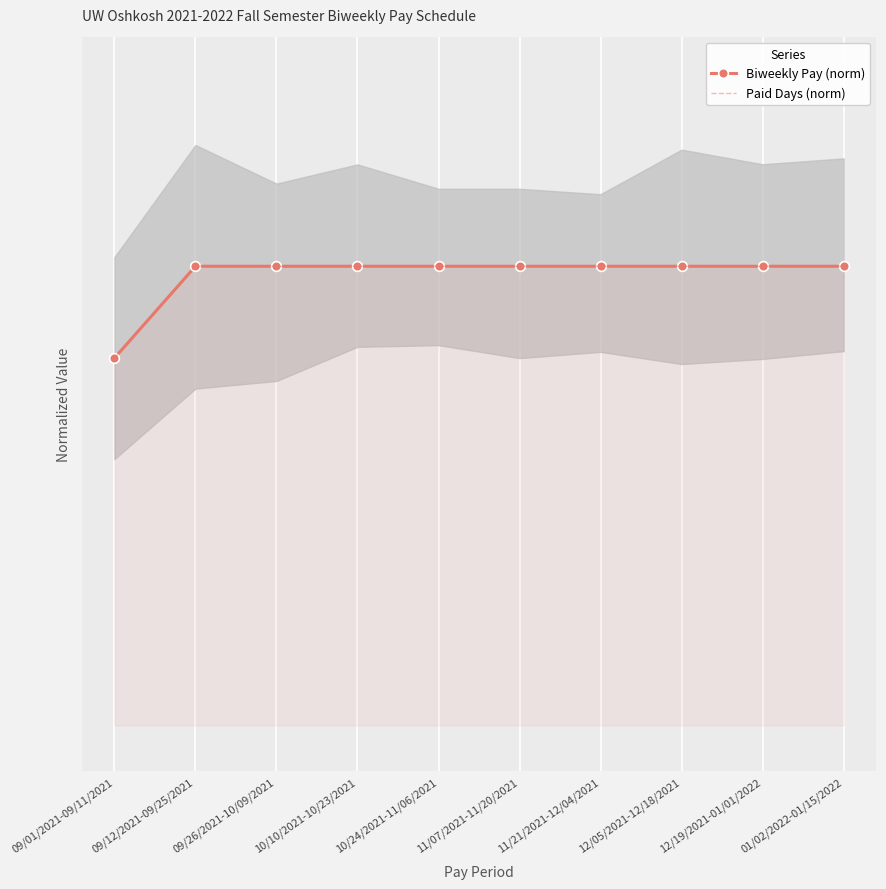

Rank the series at 09/01/2021-09/11/2021 from lowest to highest value.

Paid Days (norm), Biweekly Pay (norm)